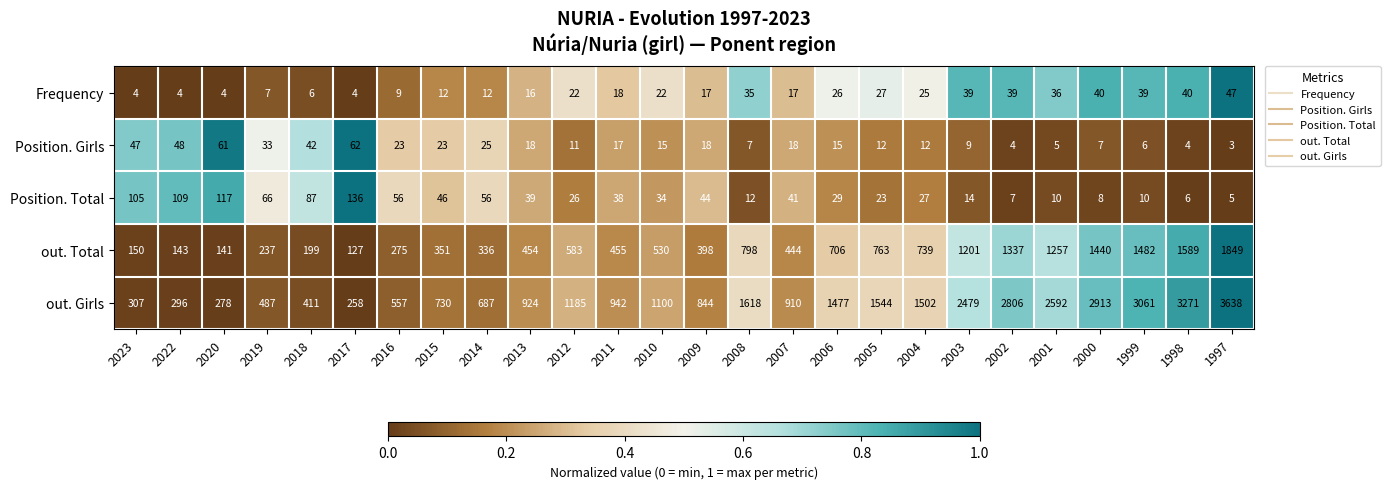

Which series has the largest total across all categories?

out. Girls